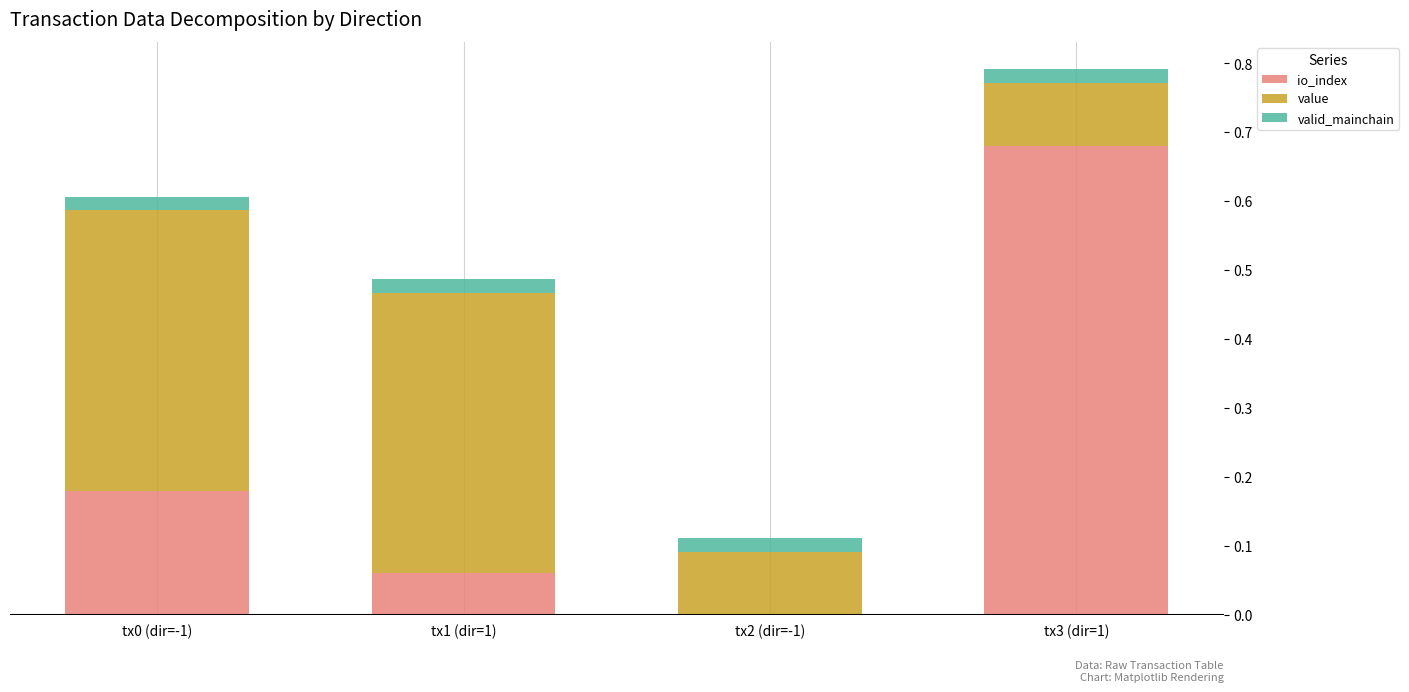

The io_index series shows 0.3 at tx0 (dir=-1). True or false?

False